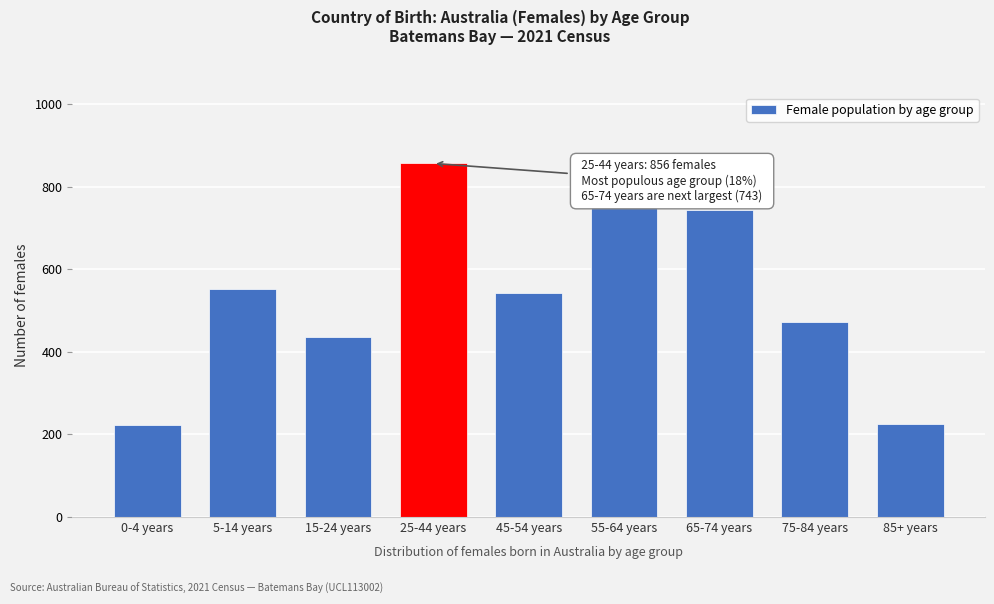

What is the difference between the maximum and minimum values?

633